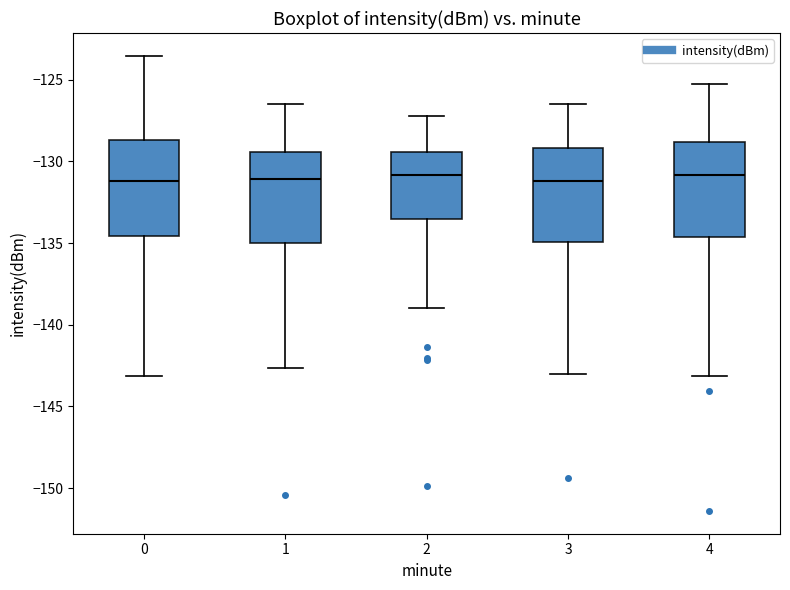

Reading left to right, transcribe this box plot: for each box, give where its median line is, the range the box spans, and where its two whiskers end, as read against the y-axis. The values are not printed on the chart, so give them approximately, as read against the axis.

0: median -131.0, box -134.5 to -128.5, whiskers -143.0 to -123.5
1: median -131.0, box -135.0 to -129.5, whiskers -142.5 to -126.5
2: median -131.0, box -133.5 to -129.5, whiskers -139.0 to -127.0
3: median -131.0, box -135.0 to -129.0, whiskers -143.0 to -126.5
4: median -131.0, box -134.5 to -129.0, whiskers -143.0 to -125.5